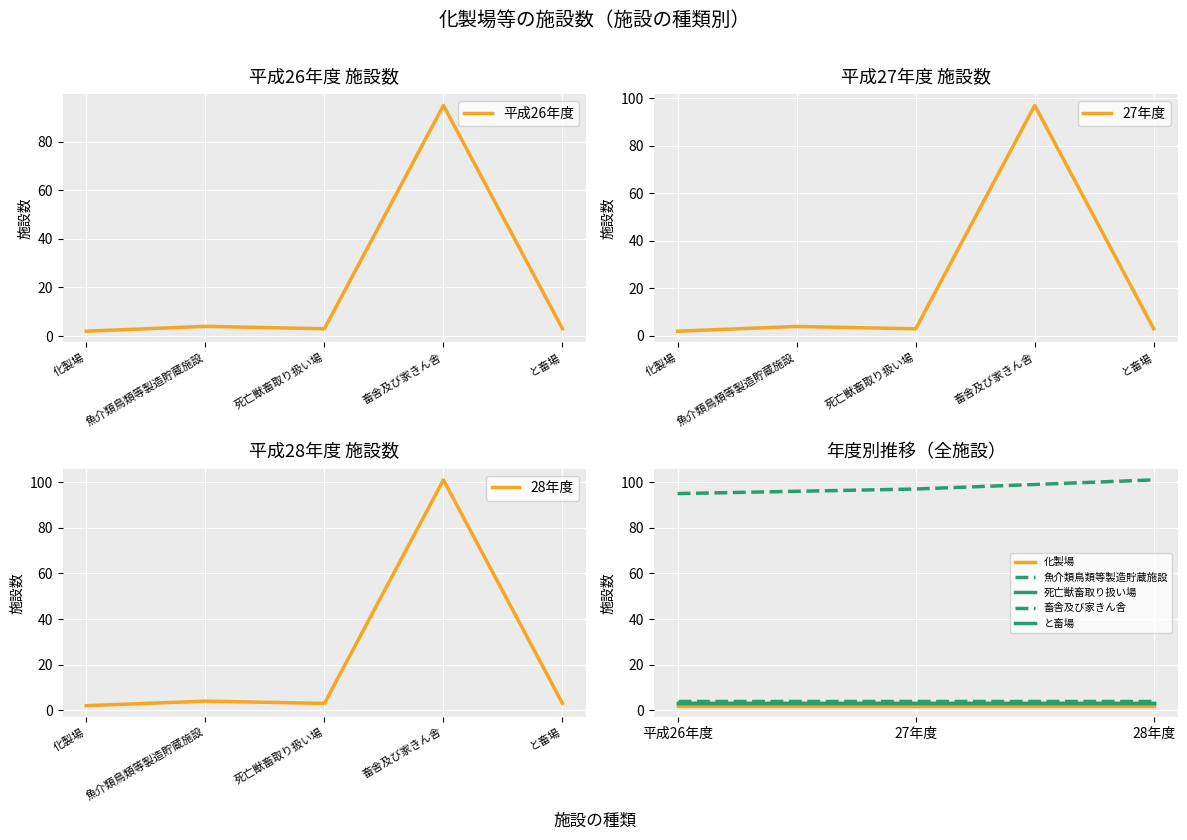

Which label corresponds to the smallest value in the chart?

化製場